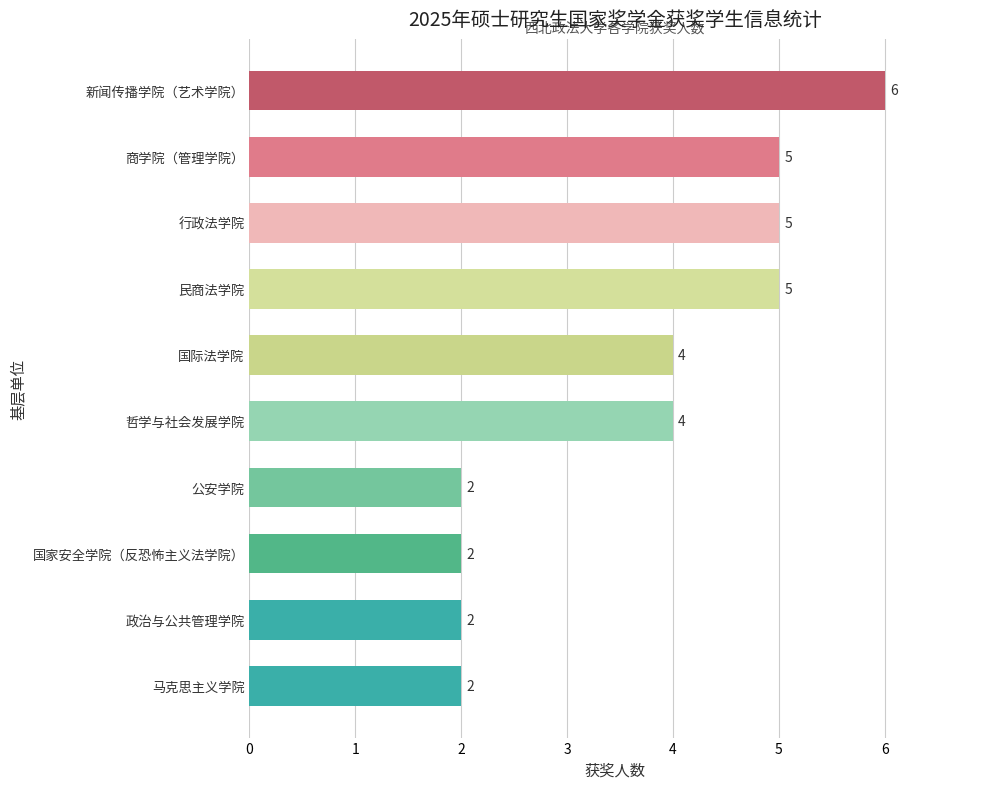

What is the change in value from 政治与公共管理学院 to 哲学与社会发展学院?

+2